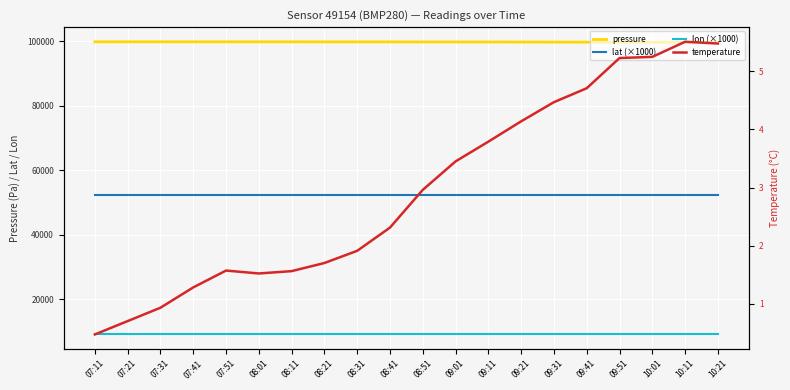

Which series has the largest total across all categories?

pressure